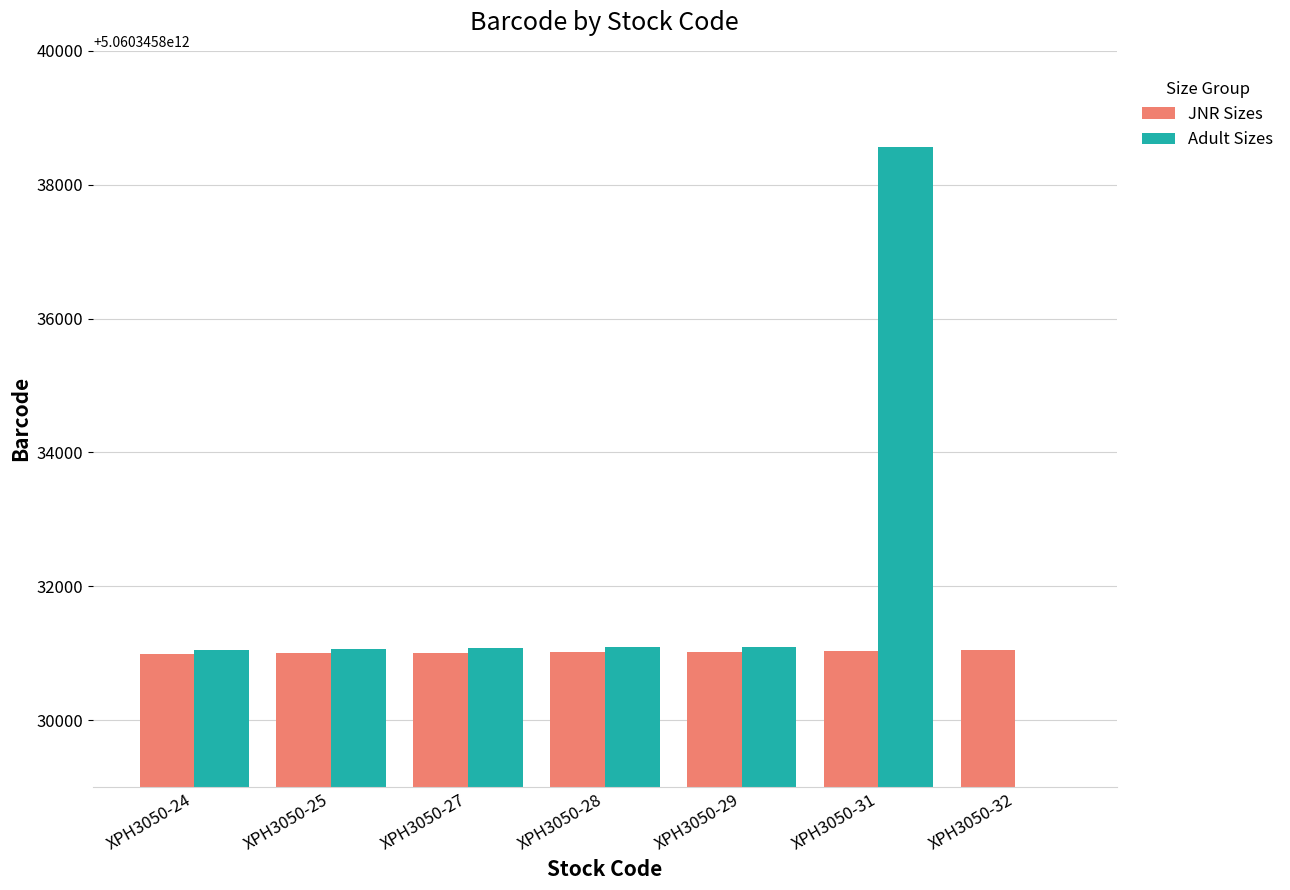

The JNR Sizes series shows 3006700848208 at XPH3050-32. True or false?

False